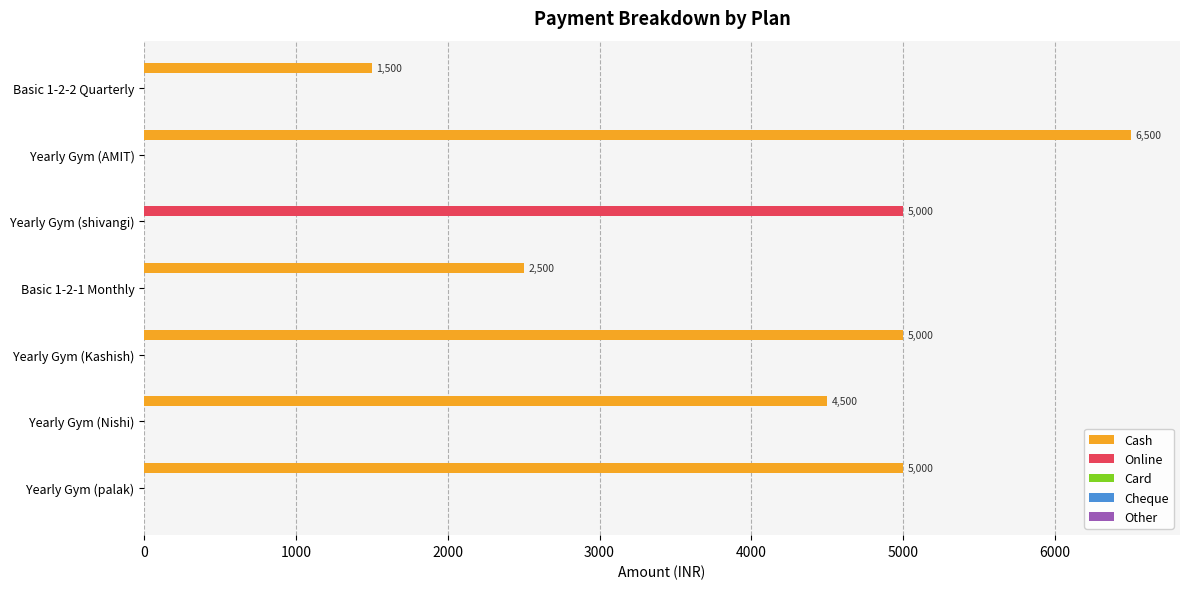

Between Yearly Gym (AMIT) and Yearly Gym (Nishi), which series saw the biggest shift?

Cash